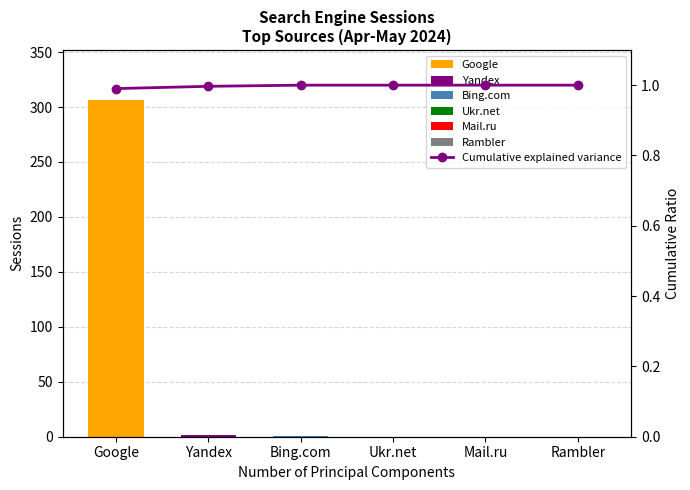

True or false: the data shows 0.3 at Yandex.

False